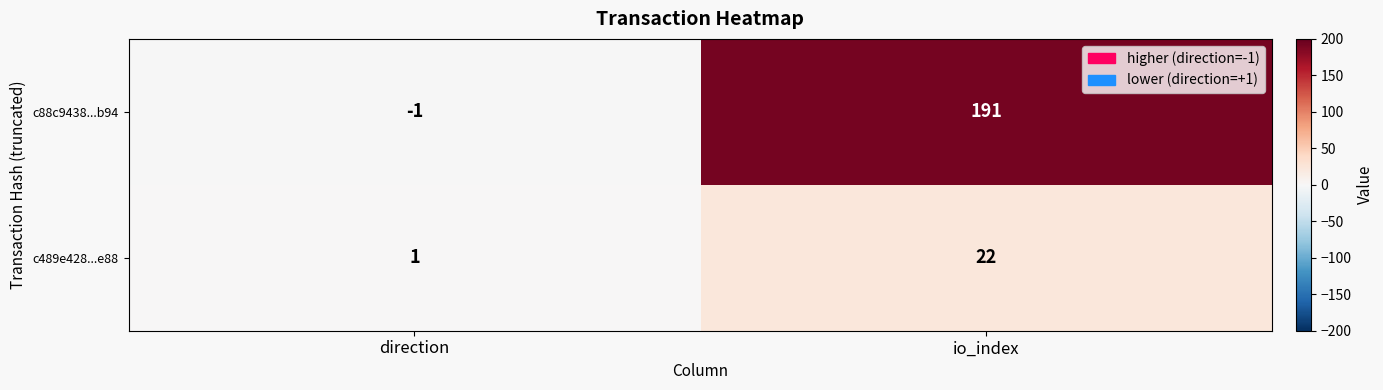

Where is c88c9438...b94 nearest to the value 95?

direction